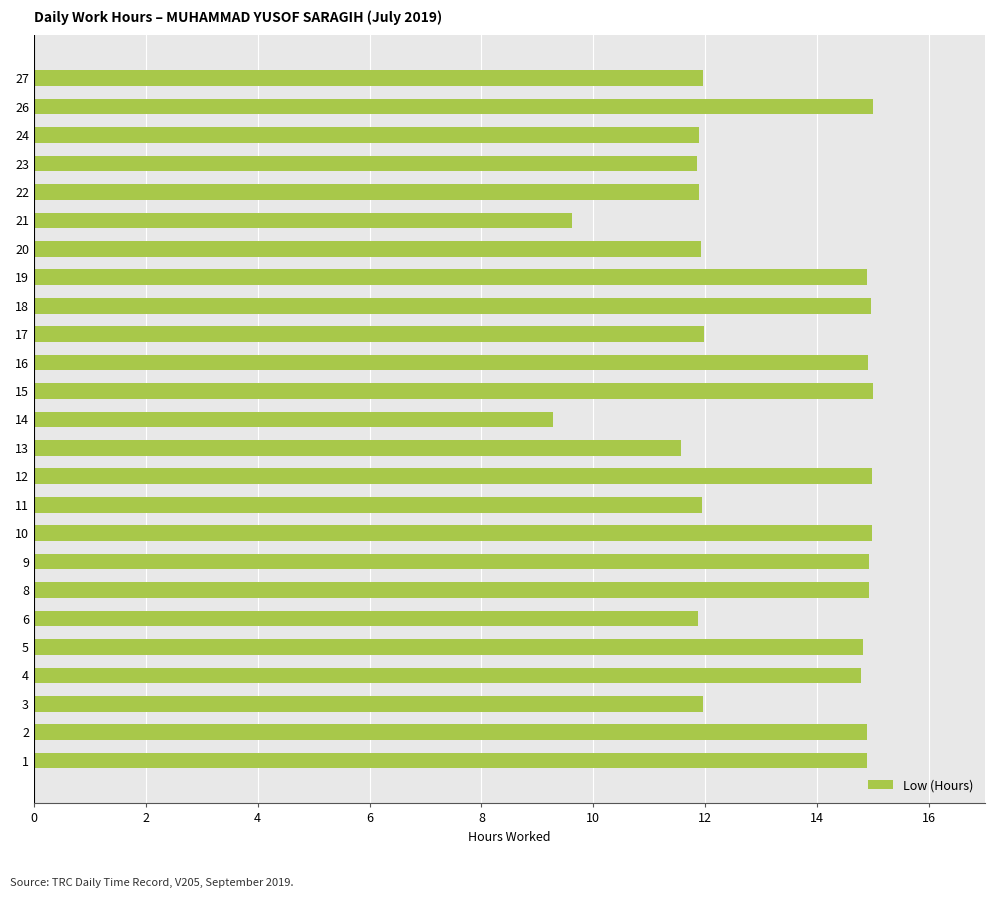

Are the bars horizontal?

Yes